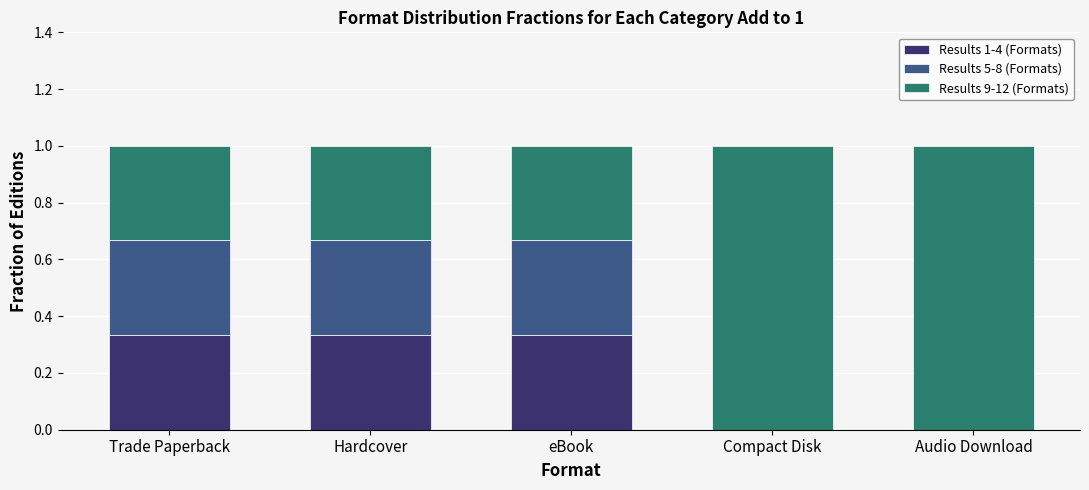

What is the total value across all series at Hardcover?

1.0